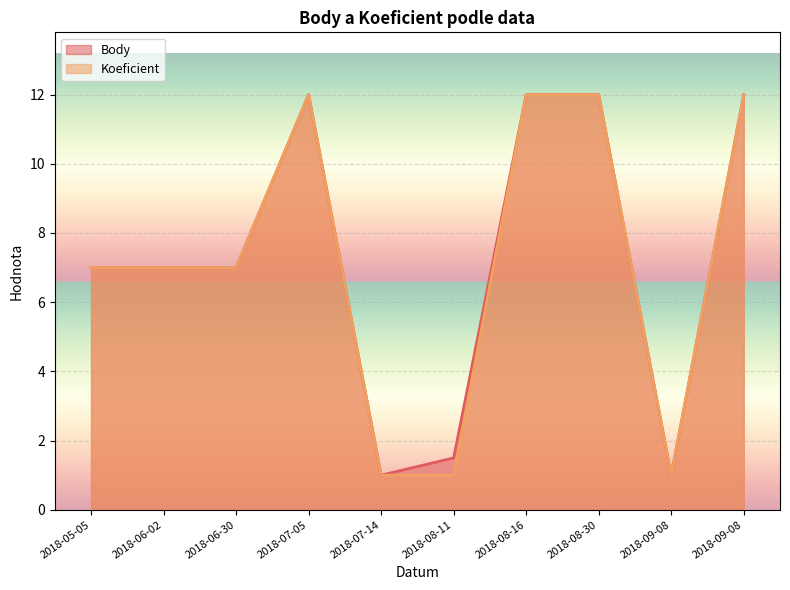

What is the minimum value for Koeficient?

1.0